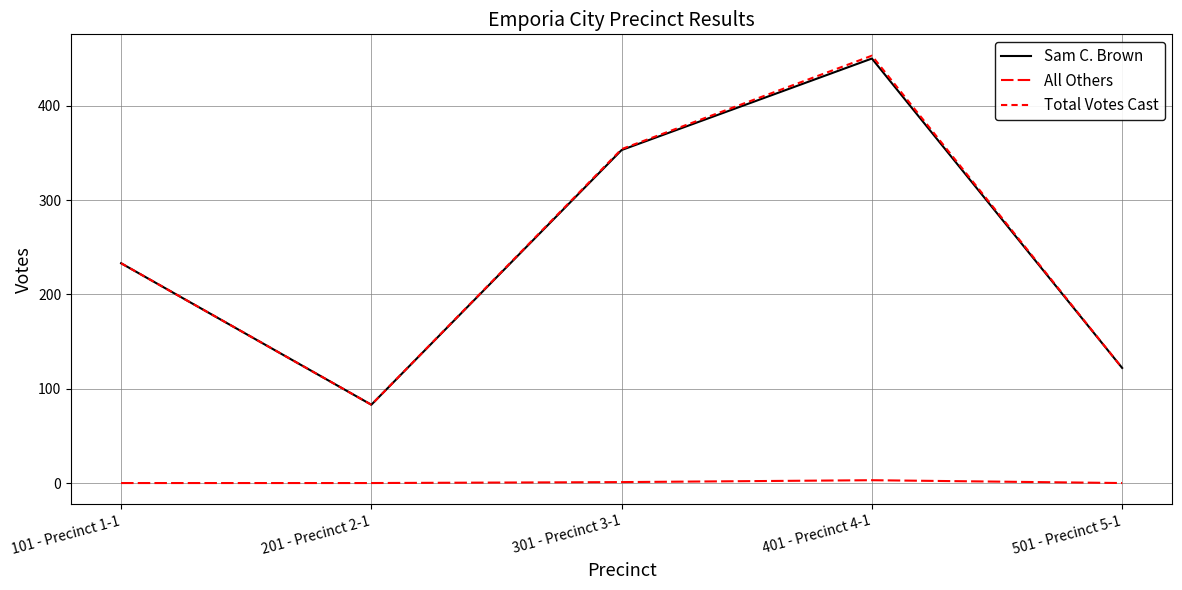

At which category does the chart reach its minimum across all series?

101 - Precinct 1-1